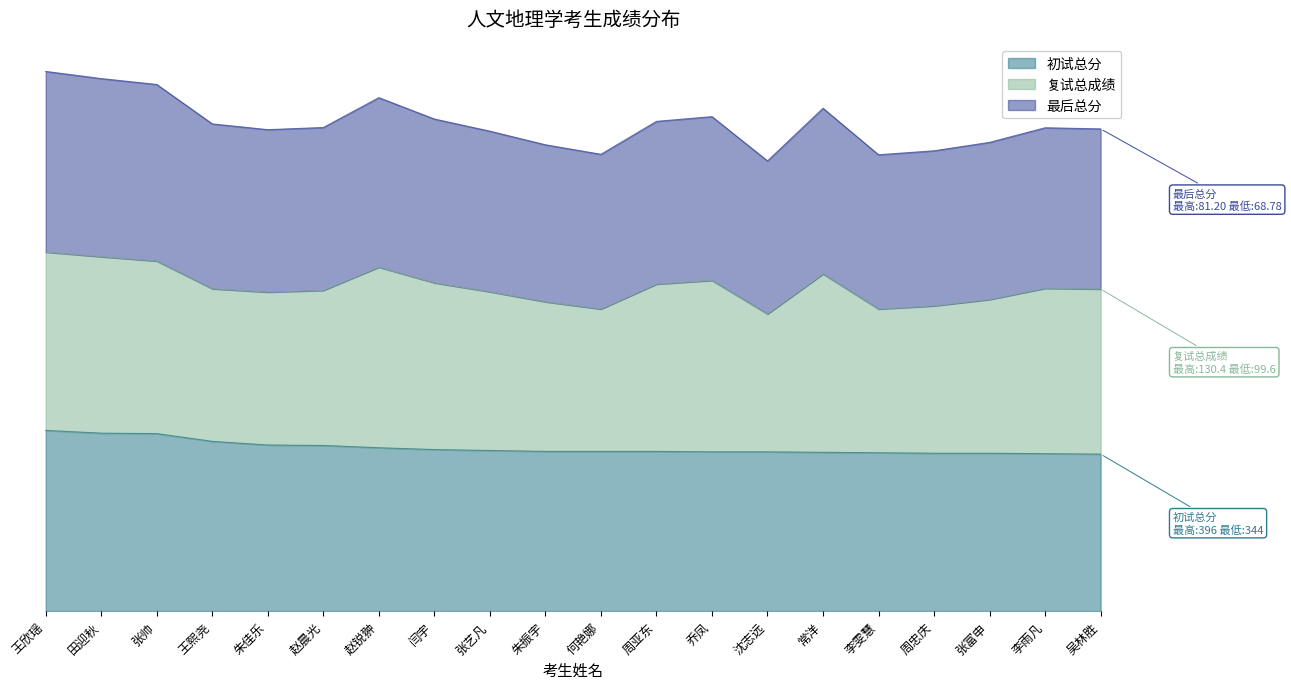

Rank the categories by 最后总分 value from lowest to highest.

沈志远, 李雯慧, 何艳娜, 周忠庆, 朱振宇, 张富申, 张艺凡, 朱佳乐, 吴林胜, 李雨凡, 赵晨光, 王熙尧, 周亚东, 闫宇, 乔凤, 常洋, 赵锐翀, 张帅, 田迎秋, 王欣瑶